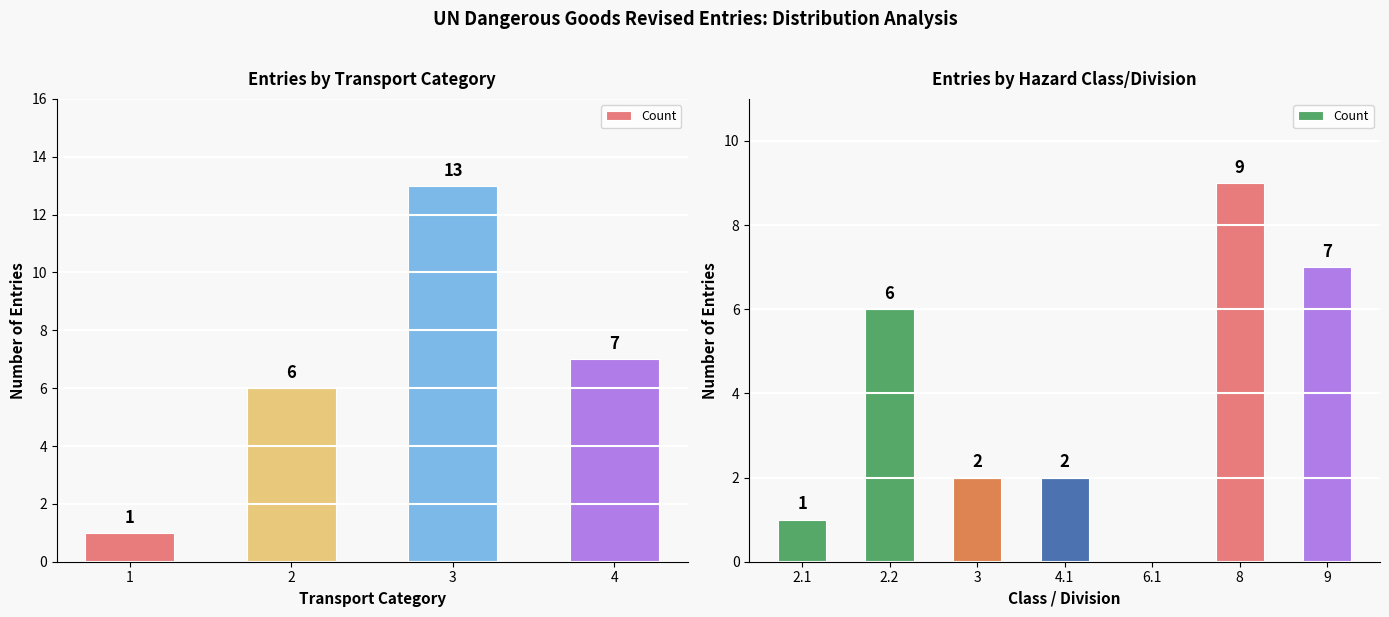

True or false: the data shows 0 at 2.1.

False